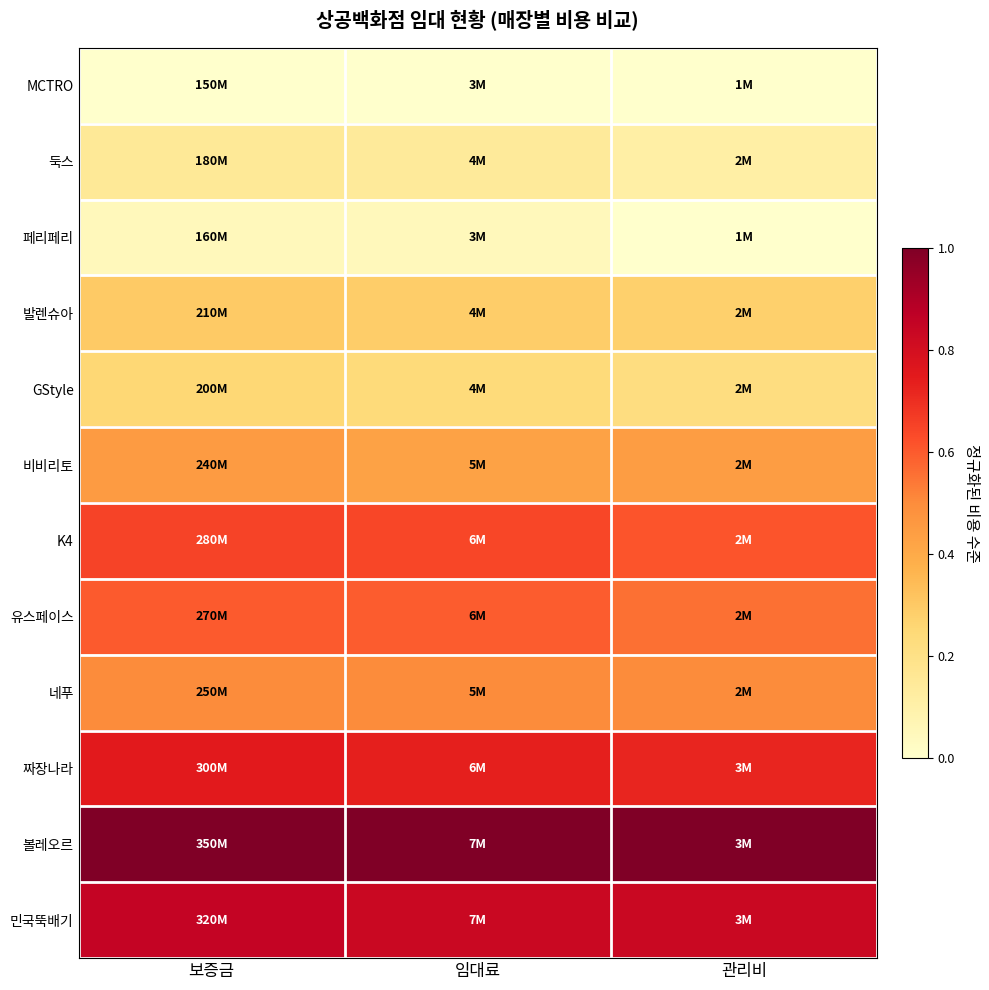

What is the maximum value shown in the chart?

1.0